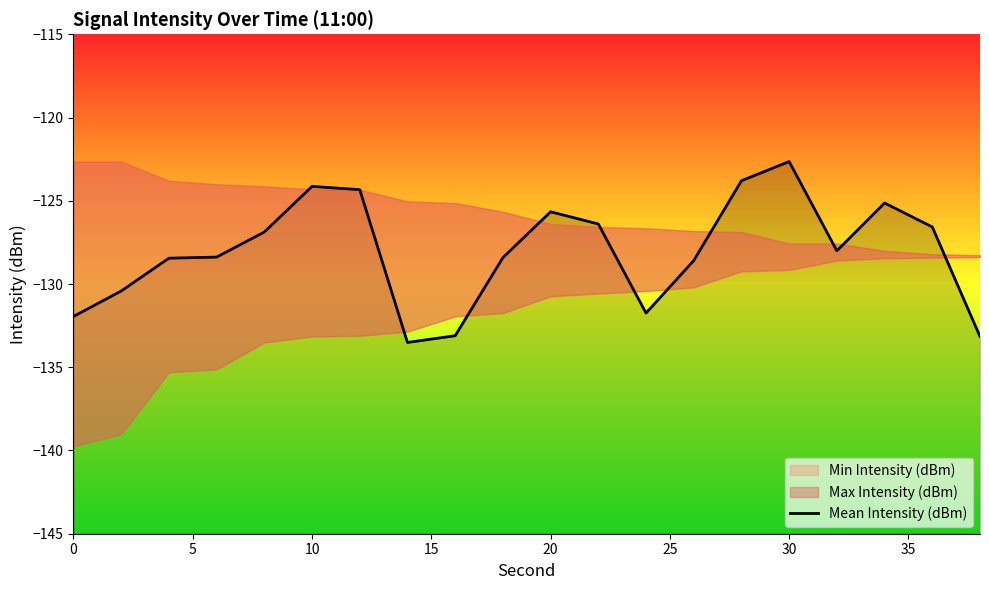

The value at 12 is -59.4. True or false?

False